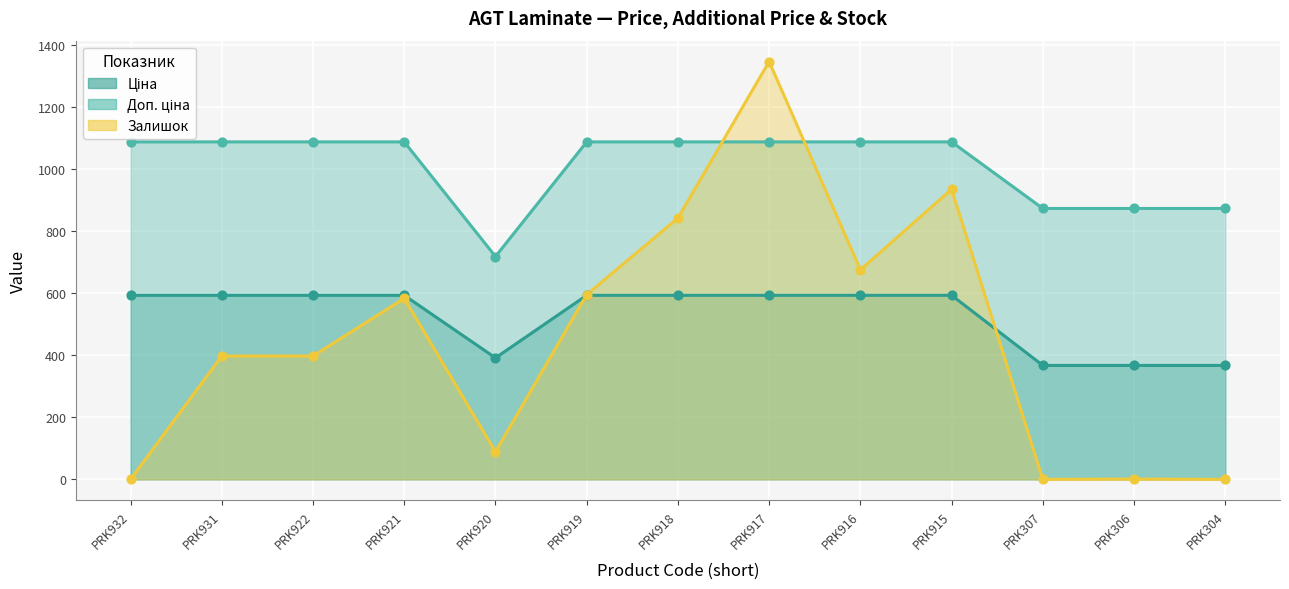

Which series has the largest Y range (max minus min)?

Залишок